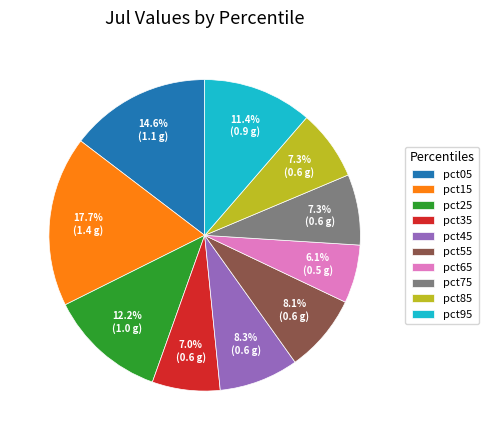

To the nearest percent, what percentage of the pie is pct15?

18%